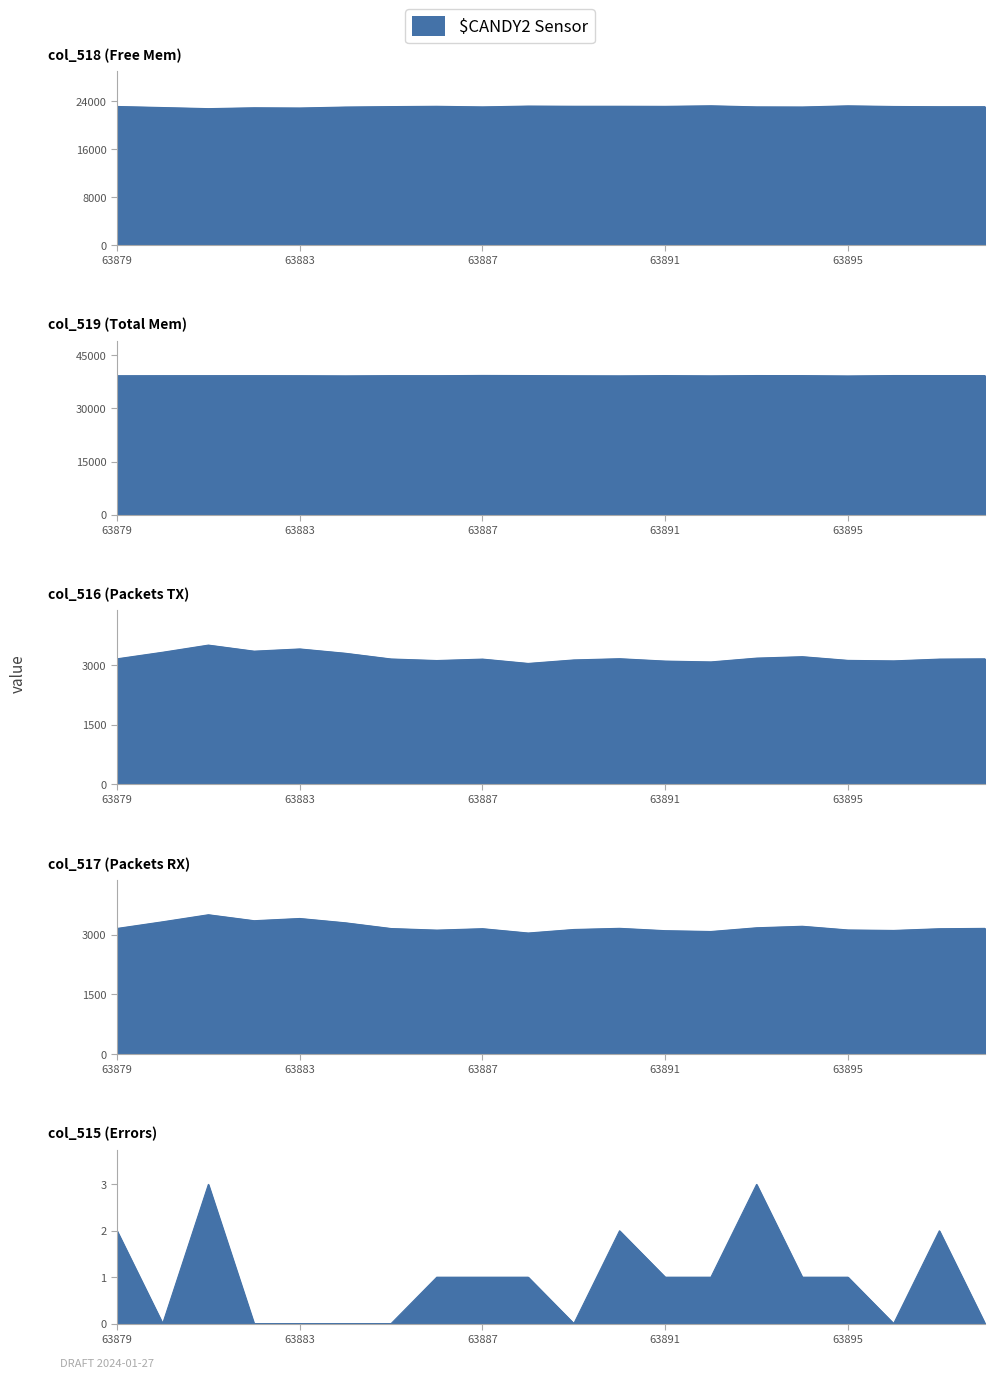

At which category does col_517 reach its first local peak?

63881